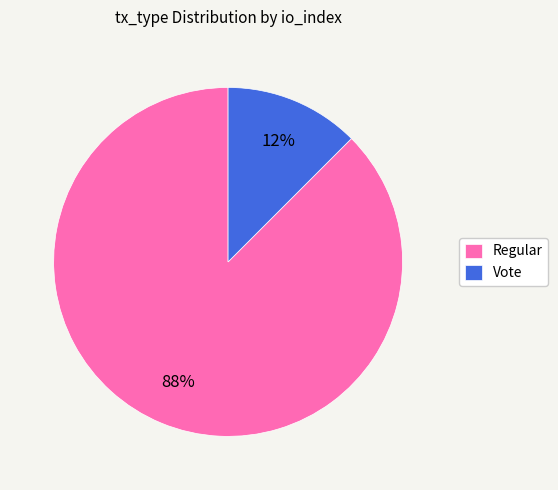

To the nearest percent, what is the combined percentage of Vote and Regular?

100%